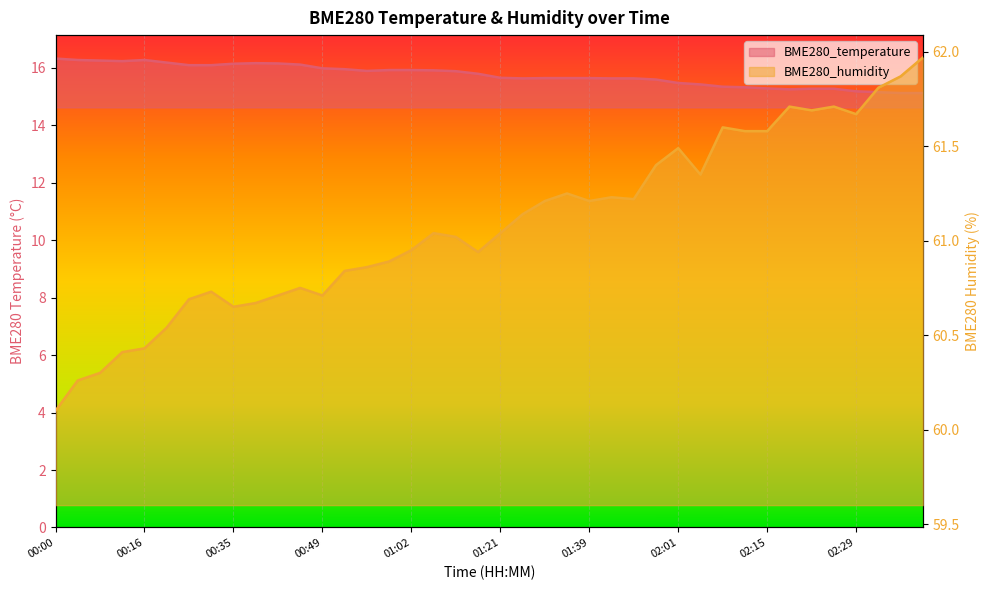

Between 00:16 and 00:35, which series saw the biggest shift?

BME280_humidity